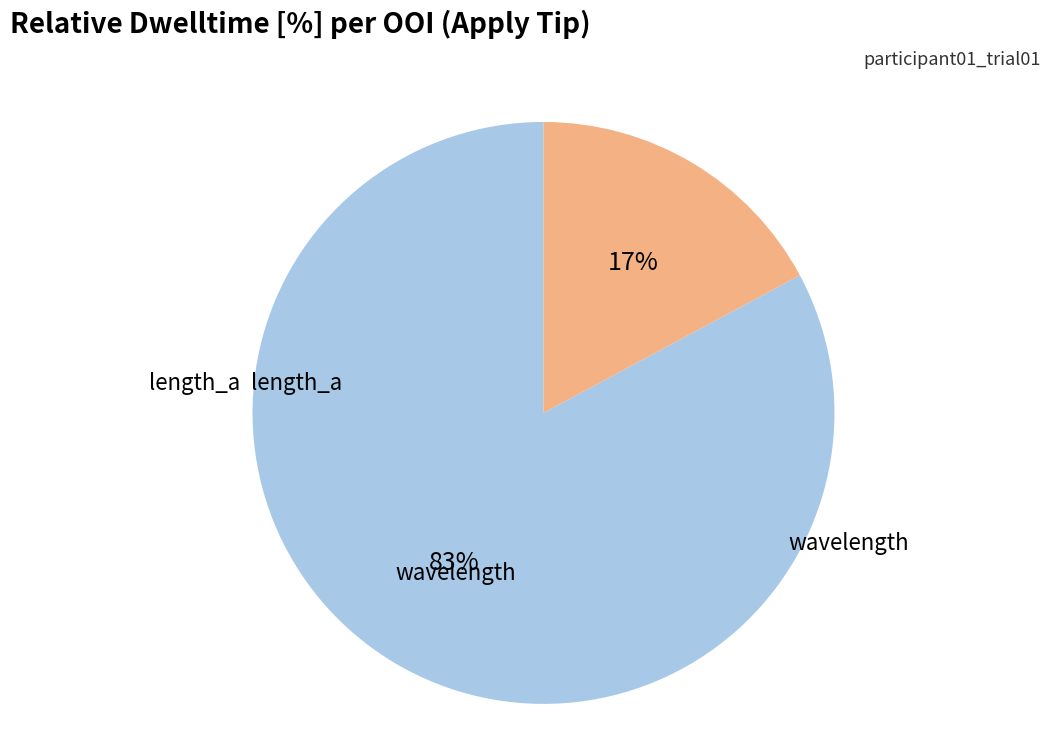

Is there a majority slice in this chart?

Yes